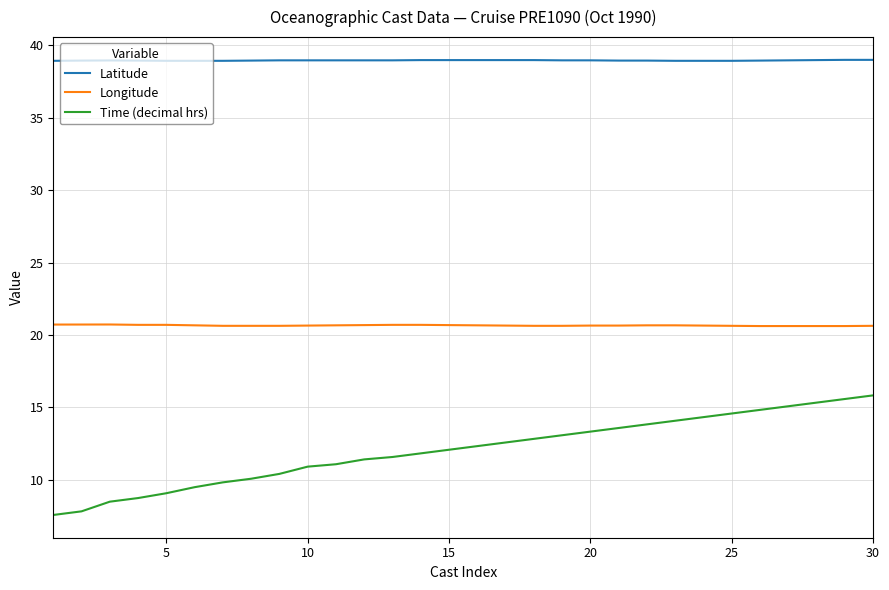

Which series has the largest range (max minus min)?

Time (decimal hrs)